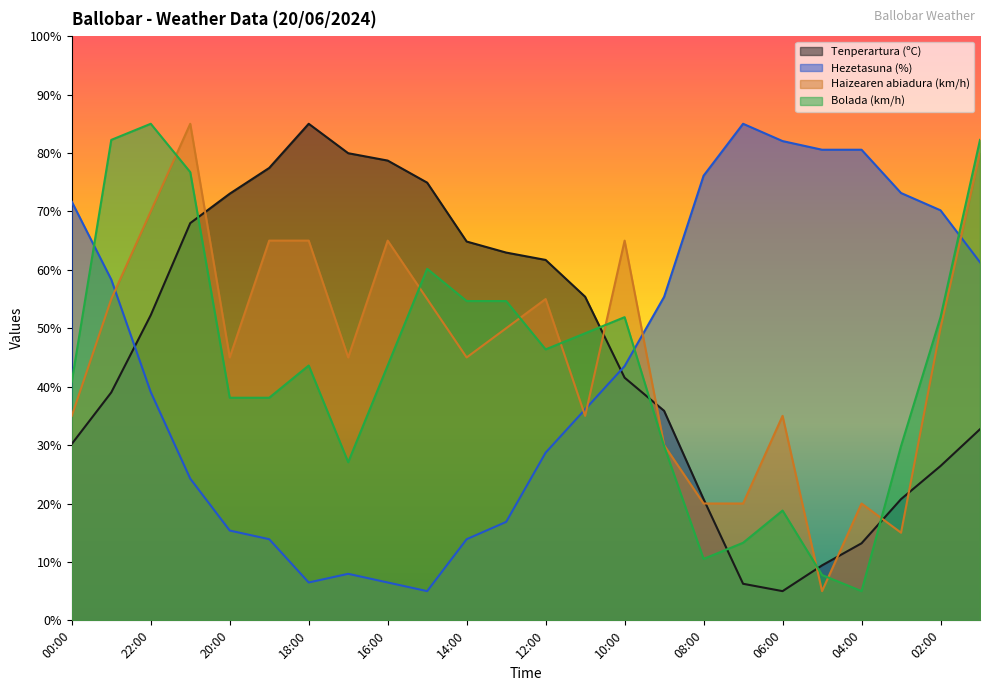

Reading left to right, extract all data points from this chart.

Tenperartura (ºC): 00:00=30.2	23:00=39.0	22:00=52.2	21:00=68.0	20:00=73.0	19:00=77.4	18:00=85.0	17:00=80.0	16:00=78.7	15:00=74.9	14:00=64.8	13:00=63.0	12:00=61.7	11:00=55.4	10:00=41.5	09:00=35.9	08:00=20.7	07:00=6.3	06:00=5.0	05:00=9.4	04:00=13.2	03:00=20.7	02:00=26.4	01:00=32.7
Hezetasuna (%): 00:00=71.7	23:00=58.3	22:00=39.1	21:00=24.3	20:00=15.4	19:00=13.9	18:00=6.5	17:00=8.0	16:00=6.5	15:00=5.0	14:00=13.9	13:00=16.9	12:00=28.7	11:00=36.1	10:00=43.5	09:00=55.4	08:00=76.1	07:00=85.0	06:00=82.0	05:00=80.6	04:00=80.6	03:00=73.1	02:00=70.2	01:00=61.3
Haizearen abiadura (km/h): 00:00=35.0	23:00=55.0	22:00=70.0	21:00=85.0	20:00=45.0	19:00=65.0	18:00=65.0	17:00=45.0	16:00=65.0	15:00=55.0	14:00=45.0	13:00=50.0	12:00=55.0	11:00=35.0	10:00=65.0	09:00=30.0	08:00=20.0	07:00=20.0	06:00=35.0	05:00=5.0	04:00=20.0	03:00=15.0	02:00=50.0	01:00=80.0
Bolada (km/h): 00:00=40.9	23:00=82.2	22:00=85.0	21:00=76.7	20:00=38.1	19:00=38.1	18:00=43.6	17:00=27.1	16:00=43.6	15:00=60.2	14:00=54.7	13:00=54.7	12:00=46.4	11:00=49.1	10:00=51.9	09:00=29.8	08:00=10.5	07:00=13.3	06:00=18.8	05:00=7.8	04:00=5.0	03:00=29.8	02:00=51.9	01:00=82.2